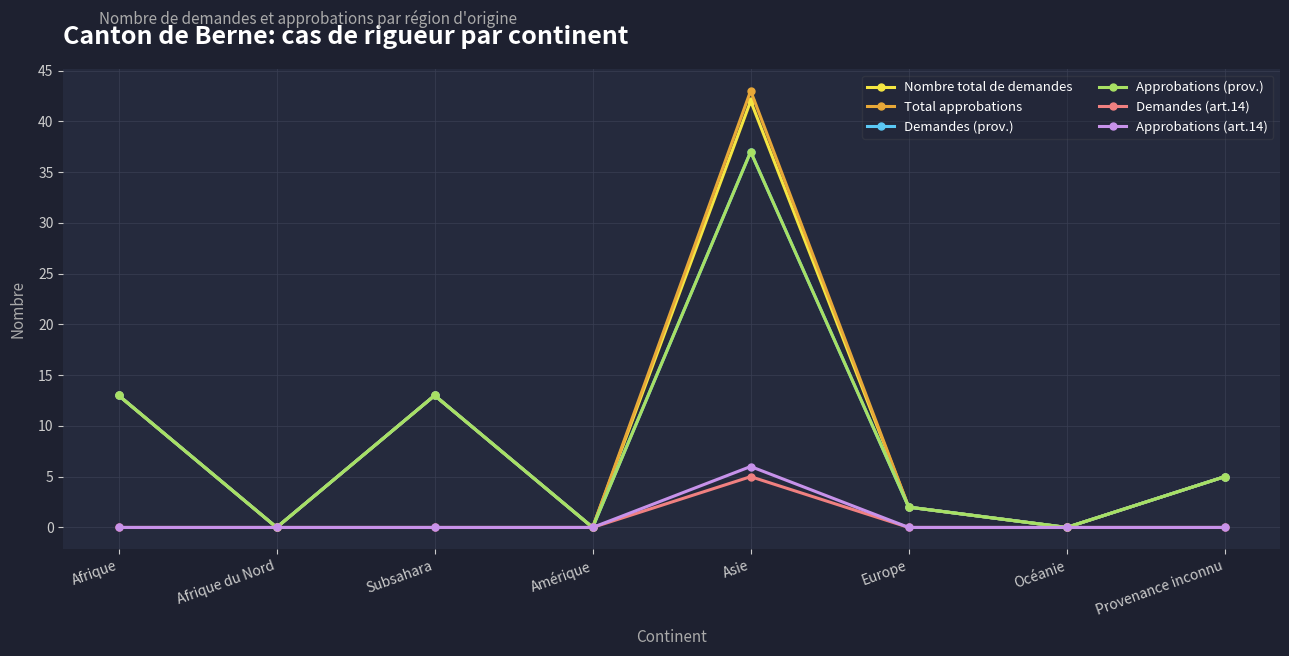

The value of Demandes (art.14) at Océanie is 3. True or false?

False